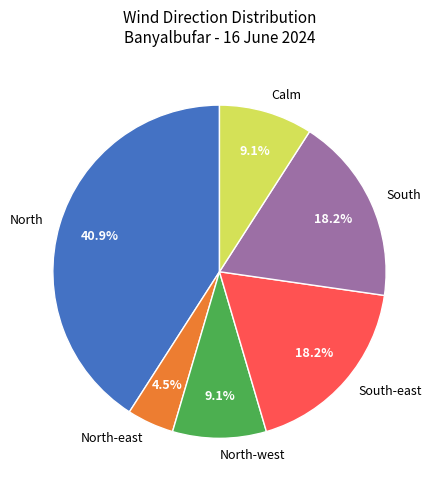

To the nearest percent, what is the difference between the largest and smallest slice percentages?

36%